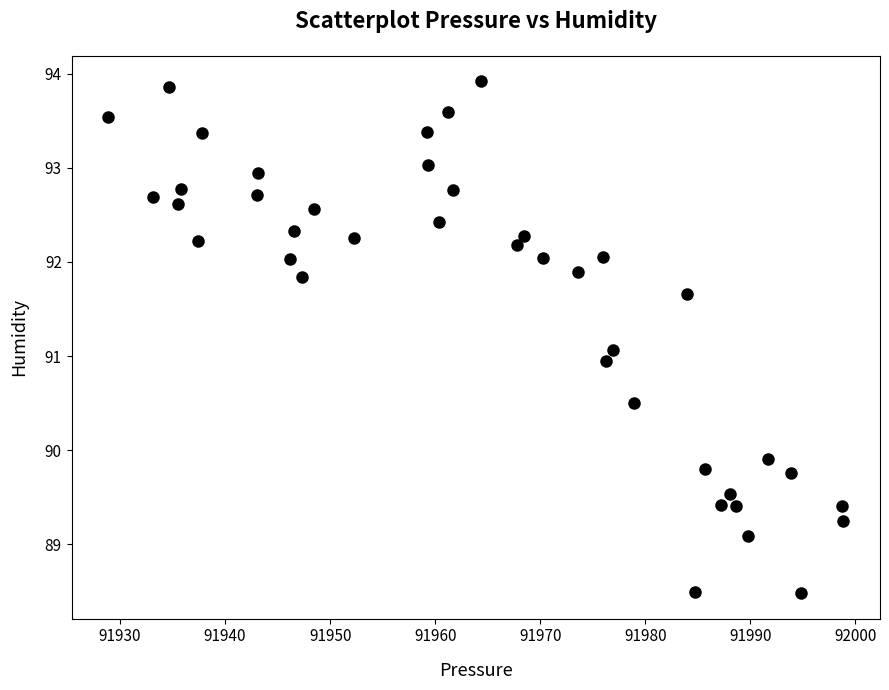

What is the range of Y values (max minus min)?

5.4